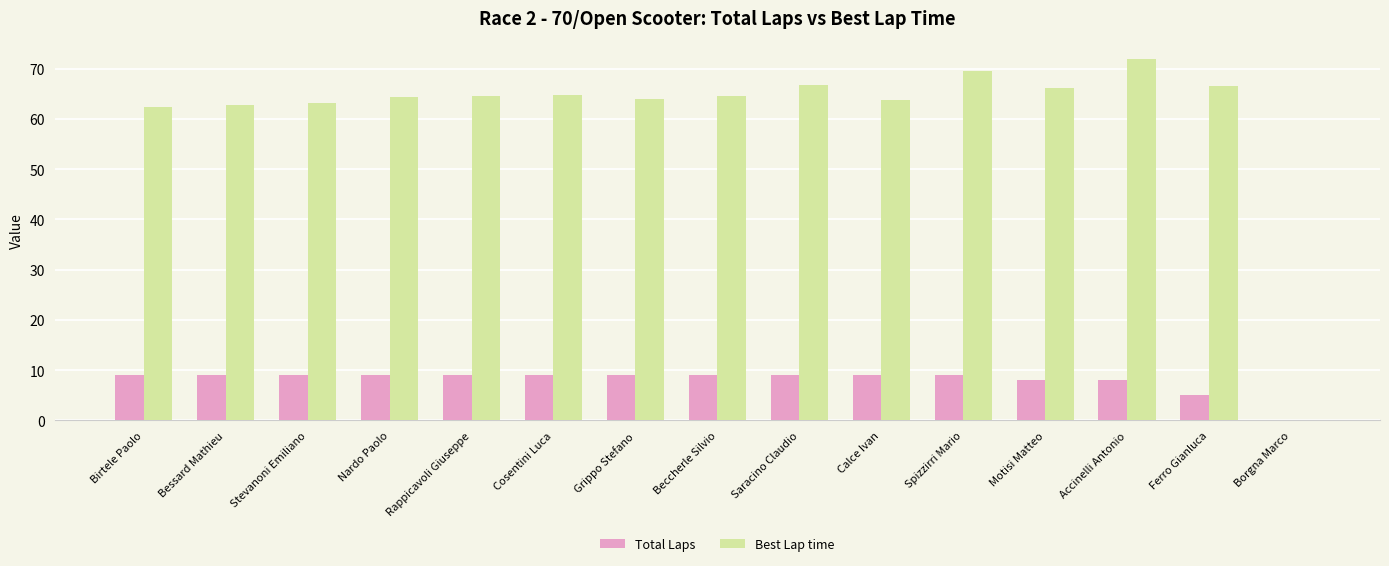

At which category does the chart reach its peak across all series?

Accinelli Antonio